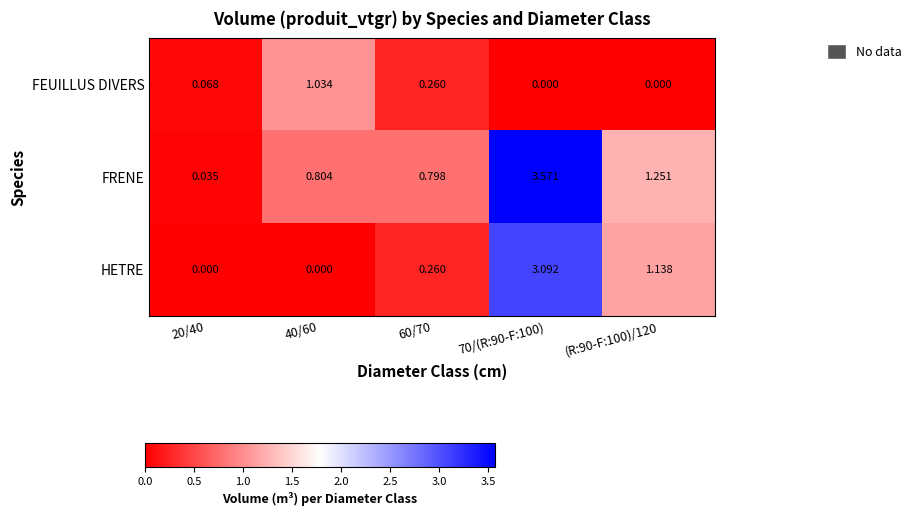

Which series has the largest range (max minus min)?

FRENE